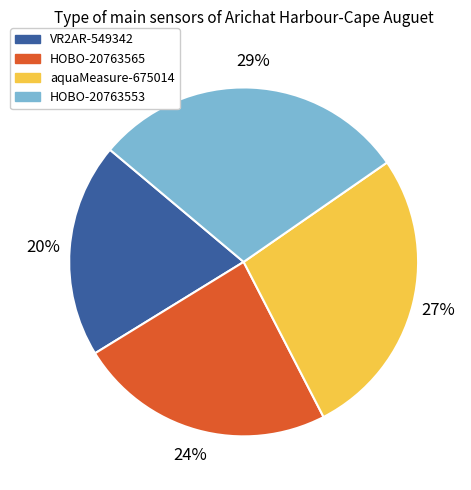

To the nearest percent, what is the combined percentage of VR2AR-549342 and HOBO-20763553?

49%